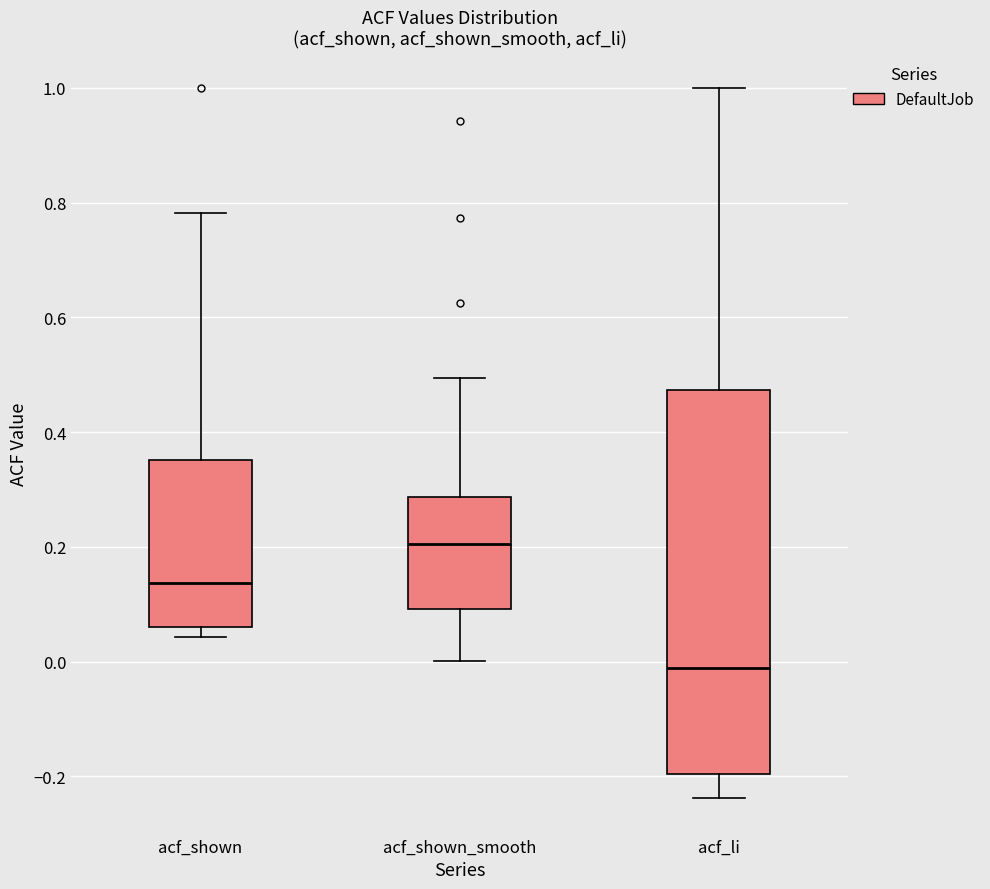

Reading left to right, read every box against the y-axis: the position of its median line, the range the box covers, and the ends of its whiskers. The values are not printed on the chart, so give them approximately, as read against the axis.

acf_shown: median 0.14, box 0.06 to 0.36, whiskers 0.04 to 0.78
acf_shown_smooth: median 0.20, box 0.10 to 0.28, whiskers 0.00 to 0.50
acf_li: median -0.02, box -0.20 to 0.48, whiskers -0.24 to 1.00